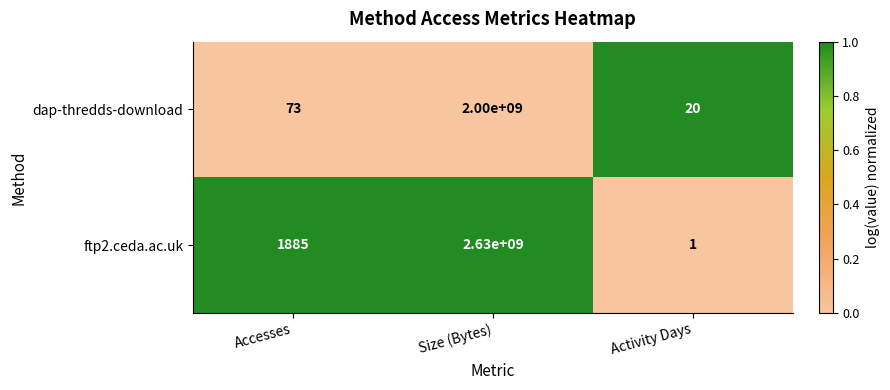

Rank the series at Activity Days from lowest to highest value.

ftp2.ceda.ac.uk, dap-thredds-download